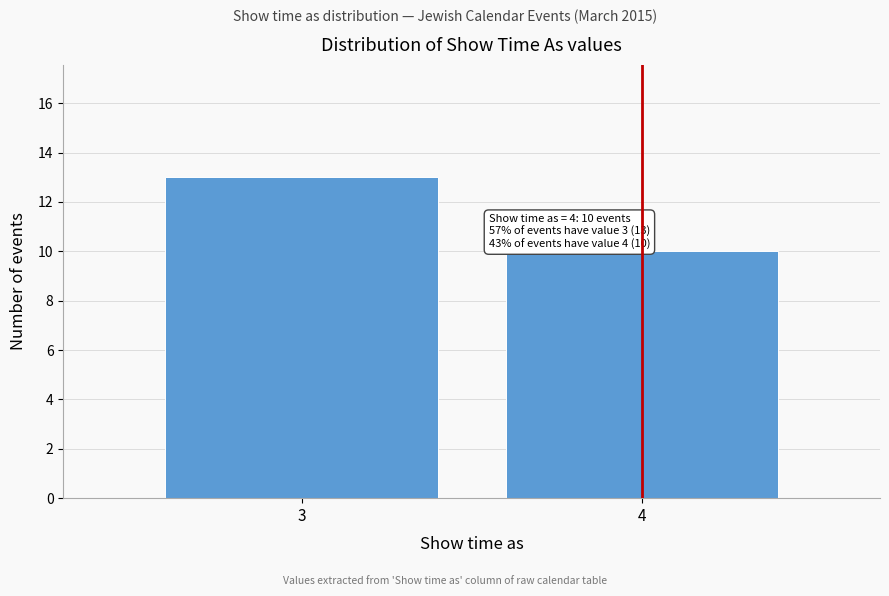

Reading left to right, transcribe all the data shown in this chart.

13	10